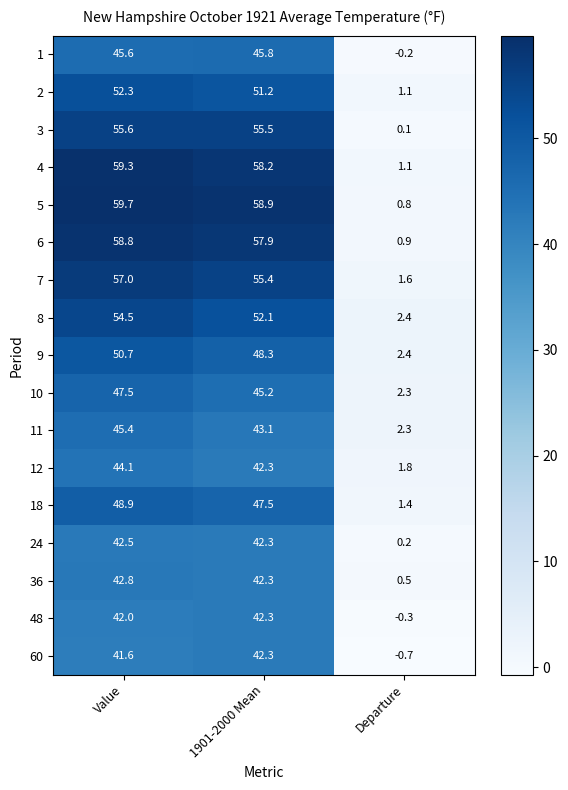

Where is 10 nearest to the value 24?

1901-2000 Mean